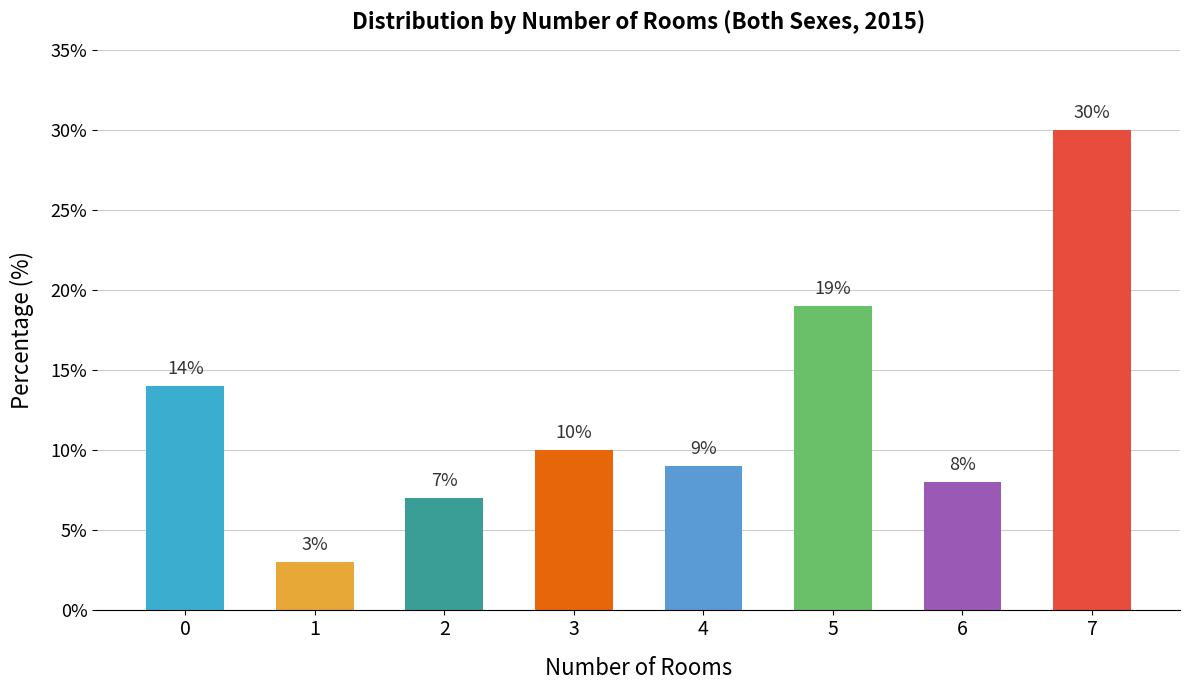

Reading right to left, extract all data points from this chart.

30	8	19	9	10	7	3	14